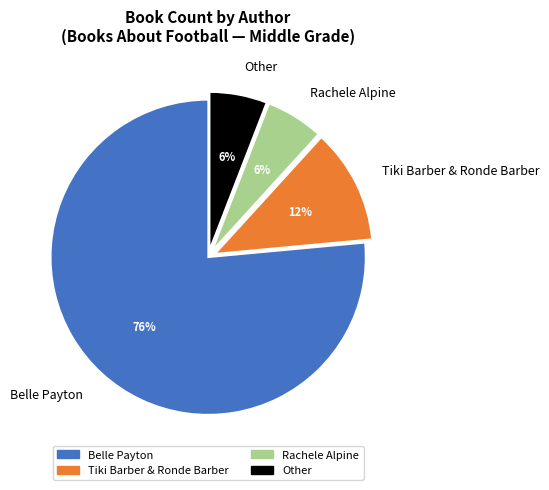

Approximately how many times larger is the value at Rachele Alpine compared to Other?

1.0